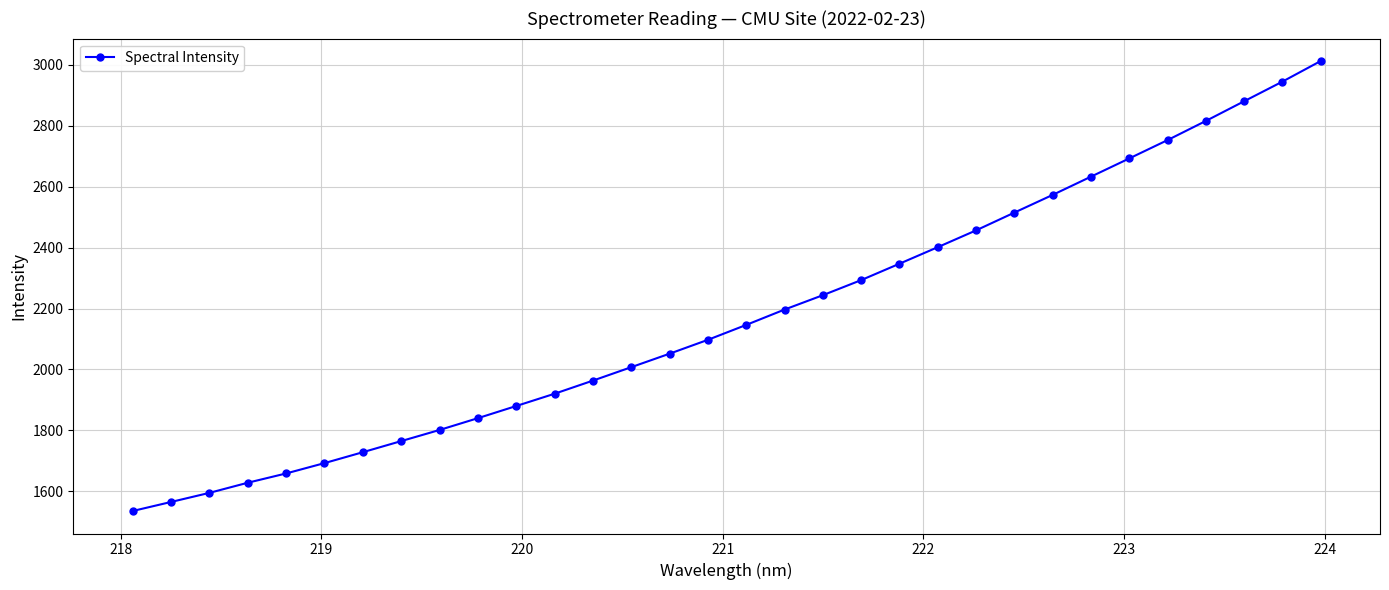

True or false: the data has more than 2 interior local peaks.

False